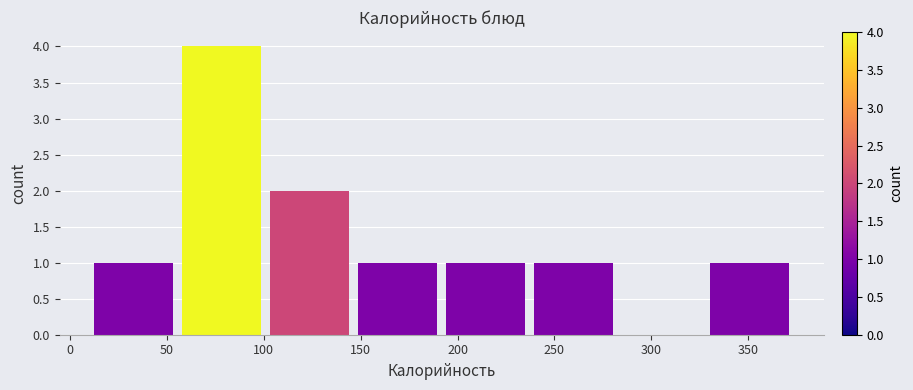

Reading left to right, list every bar in this chart as the range it spans on the x-axis followed by its height. Neither the bar edges nor the heights are printed on the chart, so give them approximately, as read against the axes.

10 to 55: 1
55 to 100: 4
100 to 145: 2
145 to 190: 1
190 to 235: 1
235 to 285: 1
285 to 330: 0
330 to 375: 1